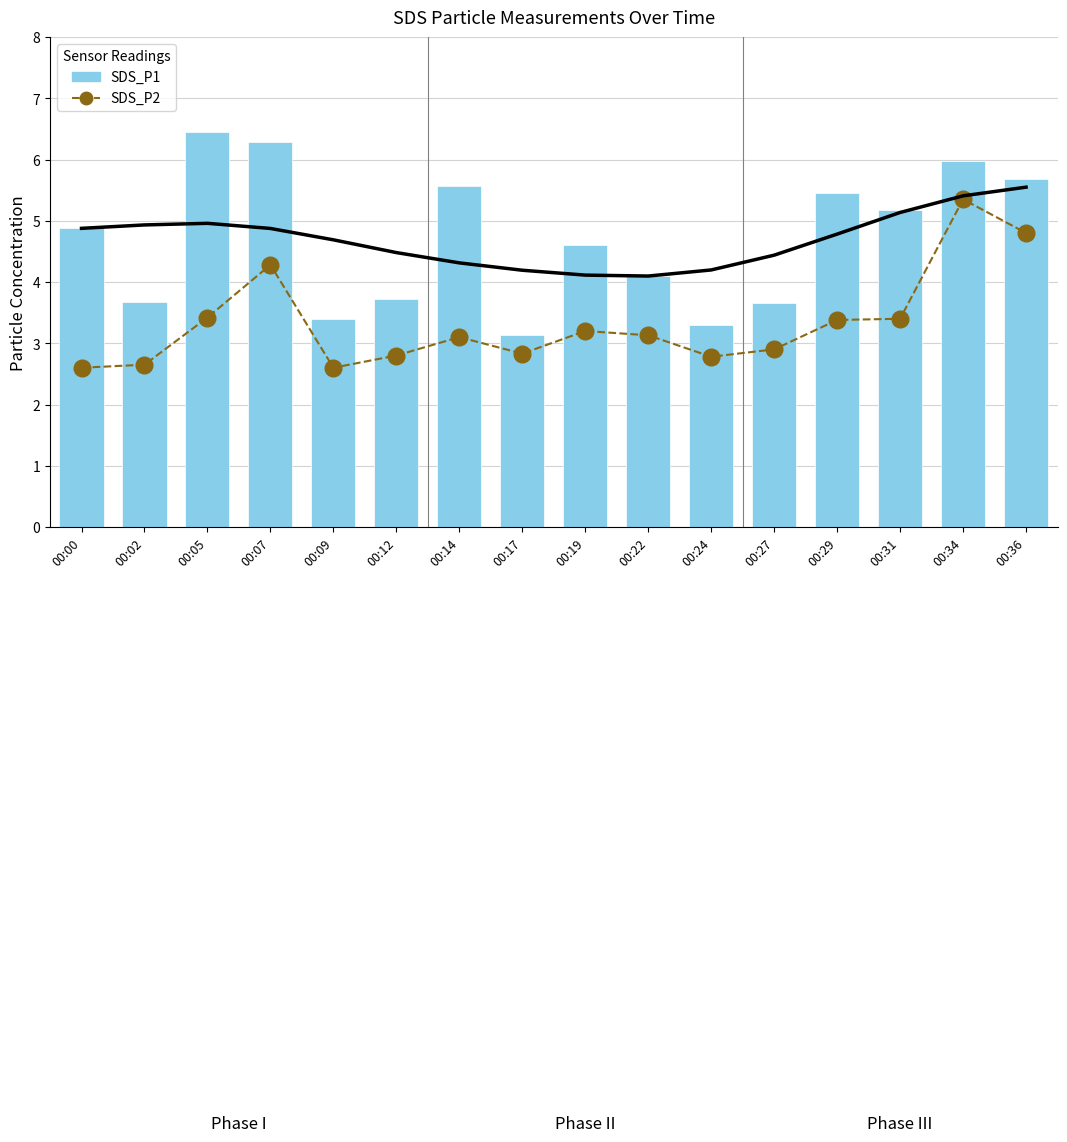

The value of SDS_P1 at 00:07 is 6.3. True or false?

True